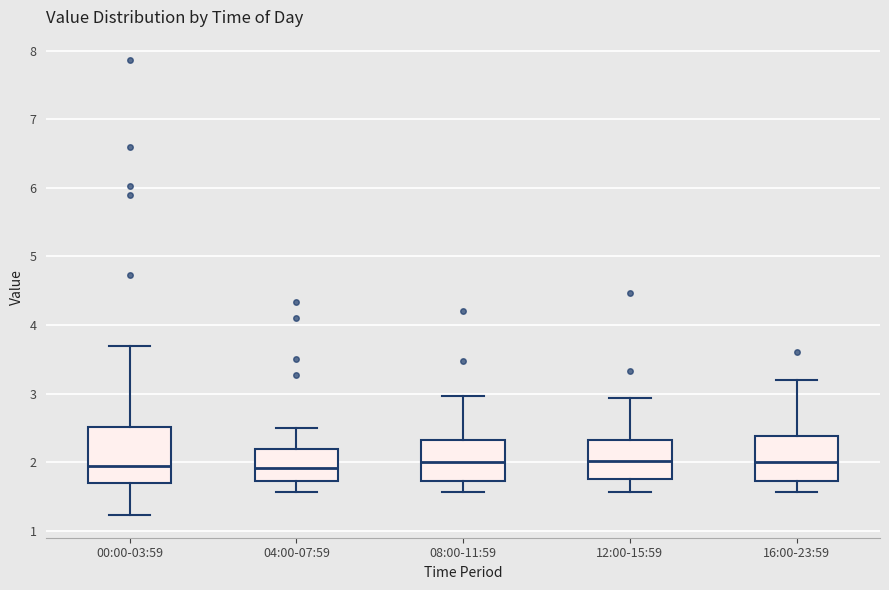

Where does the lower whisker of the box for 12:00-15:59 end on the y-axis? The values are not printed on the chart, so give them approximately, as read against the axis.

1.6